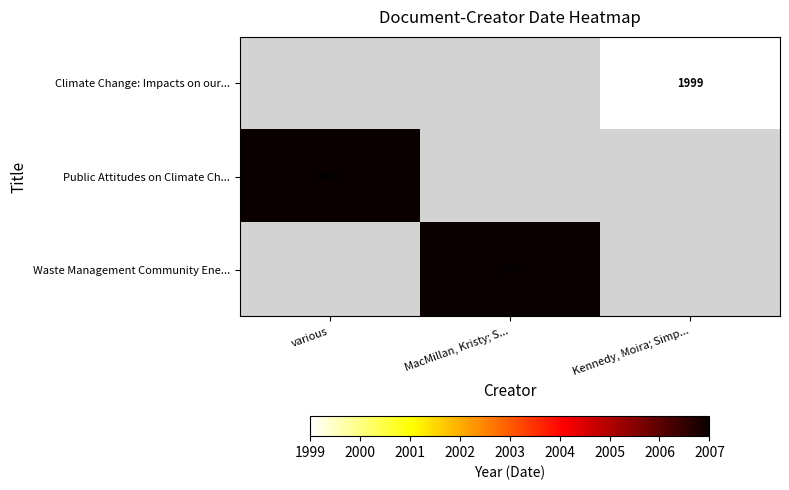

True or false: Climate Change: Impacts on our... has a value of 1999 at Kennedy, Moira; Simp....

True